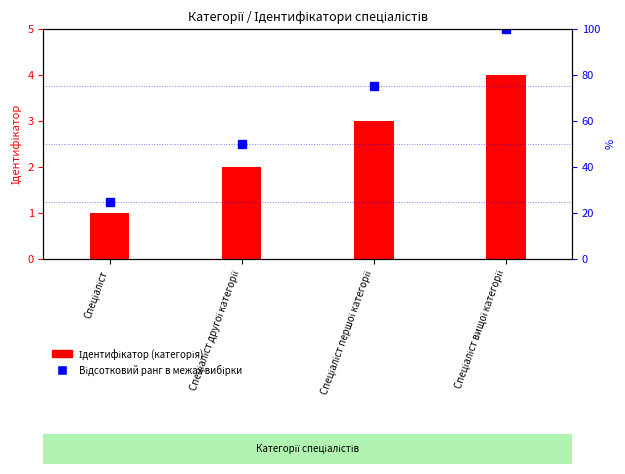

What value does the Ідентифікатор (категорія) series have at Спеціаліст першої категорії?

3